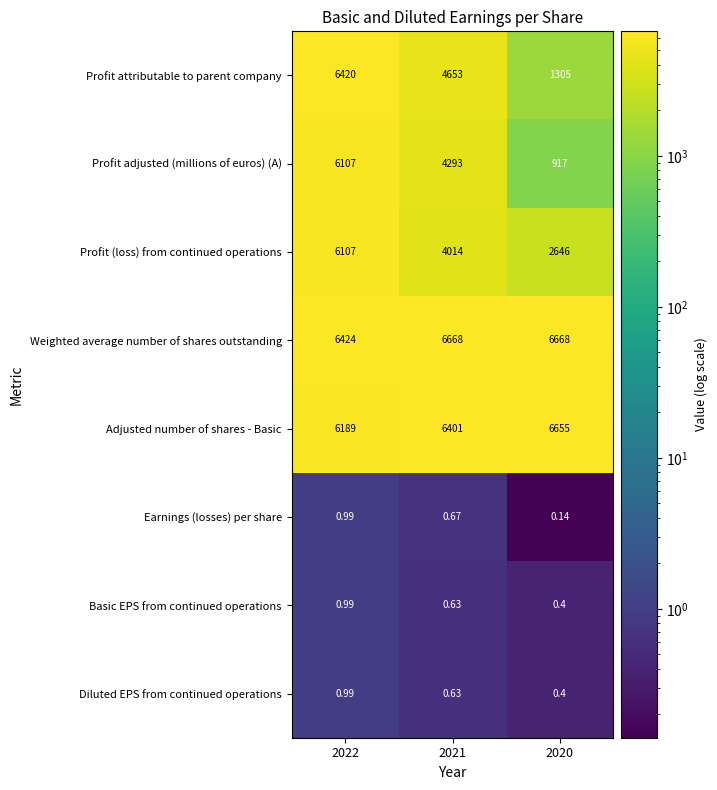

Which series has the largest range (max minus min)?

Profit adjusted (millions of euros) (A)